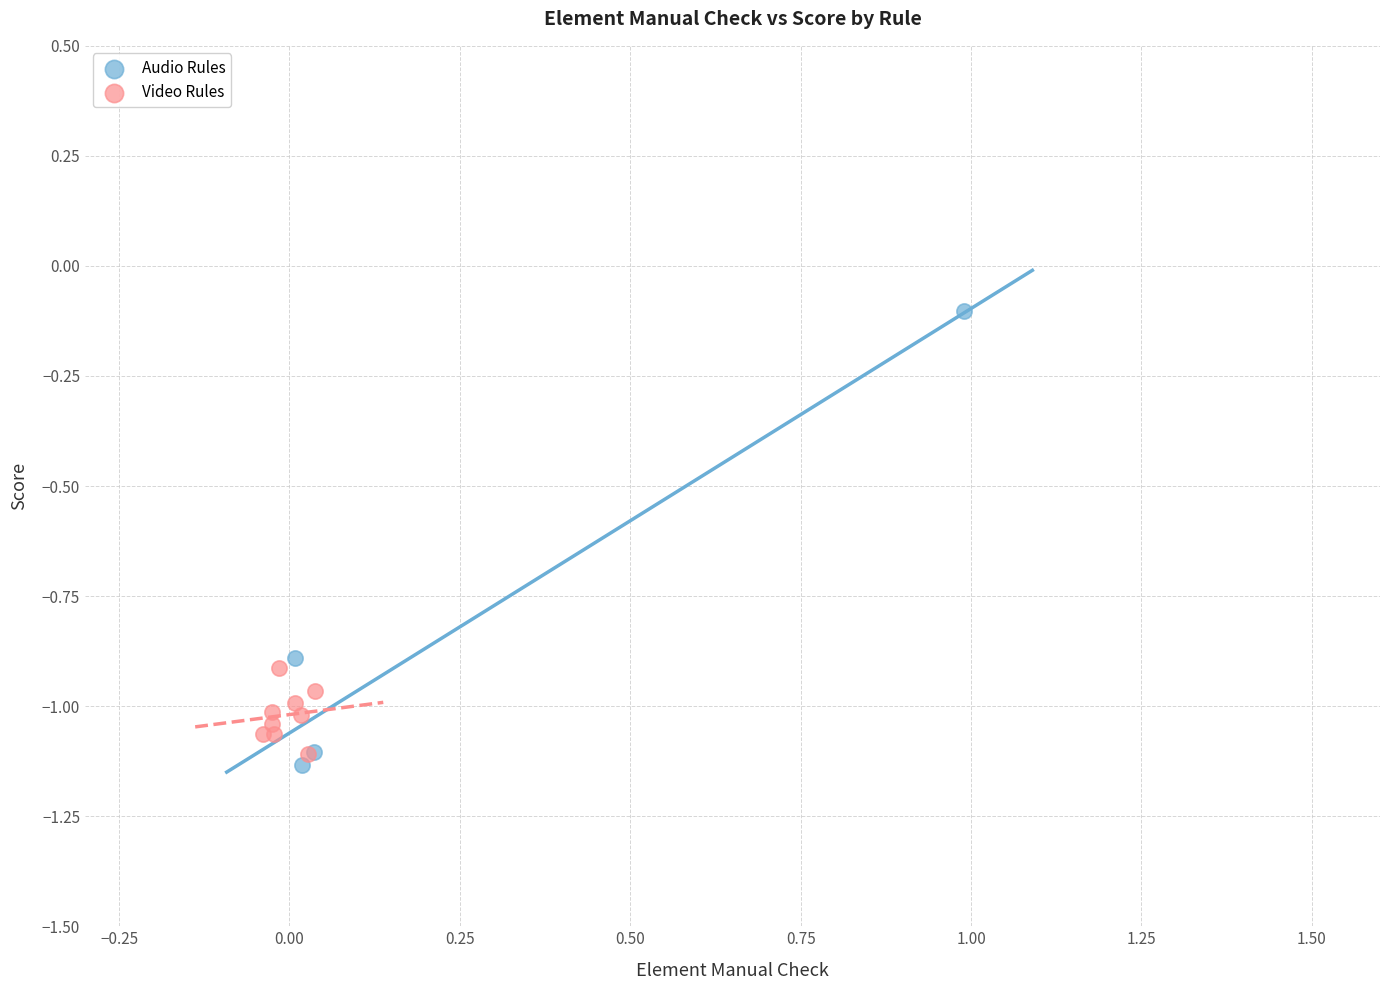

Which series contains the highest Y value?

Audio Rules